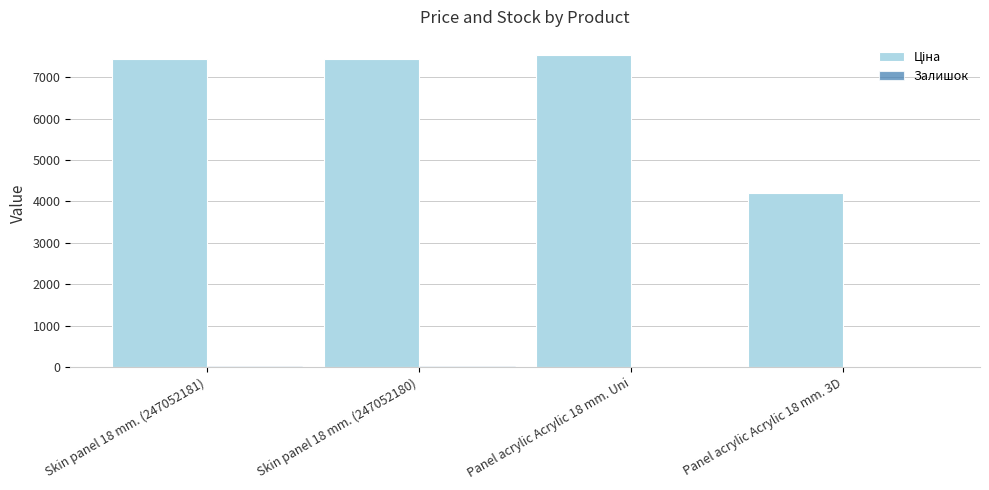

What is the greatest value displayed?

7530.7